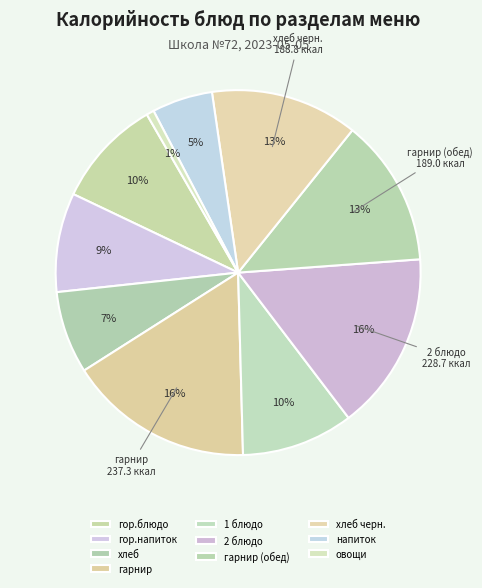

Does any single category account for the majority?

No